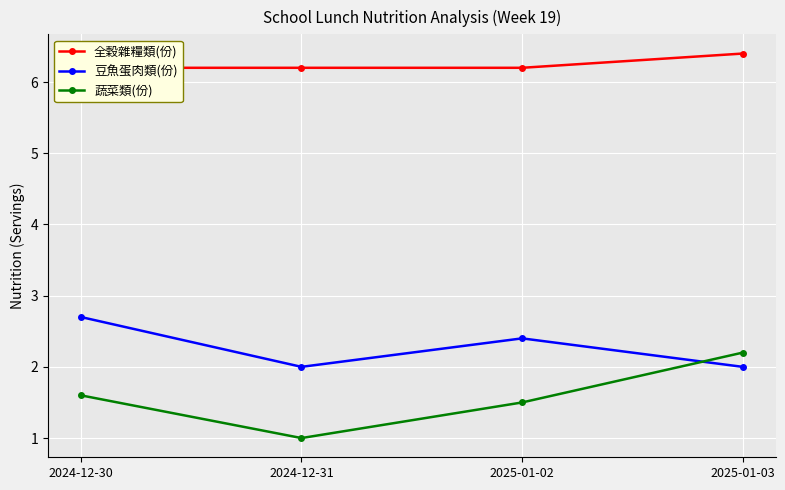

Rank the categories by 蔬菜類(份) value from highest to lowest.

2025-01-03, 2024-12-30, 2025-01-02, 2024-12-31